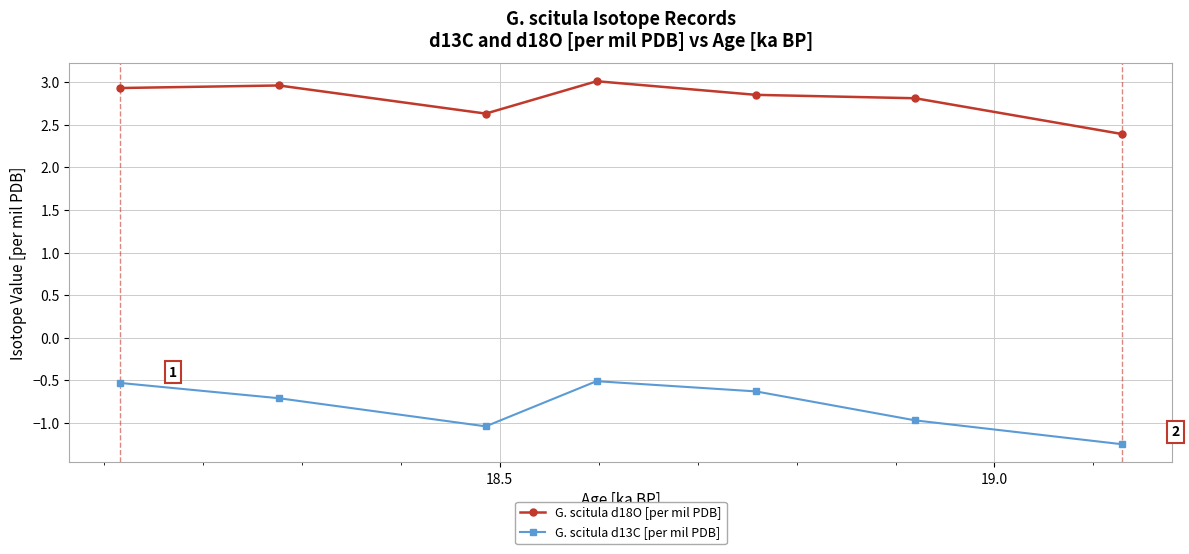

In G. scitula d13C [per mil PDB], how many points are lower than both neighbors (excluding endpoints)?

1